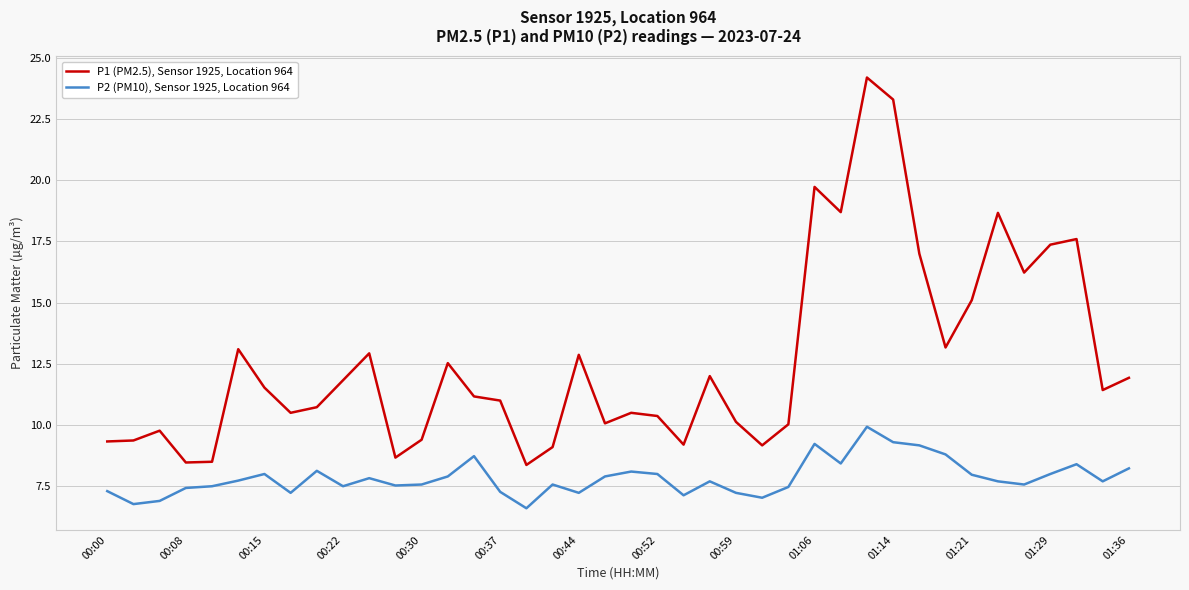

List the series in order of their overall mean, highest first.

P1 (PM2.5), Sensor 1925, Location 964, P2 (PM10), Sensor 1925, Location 964